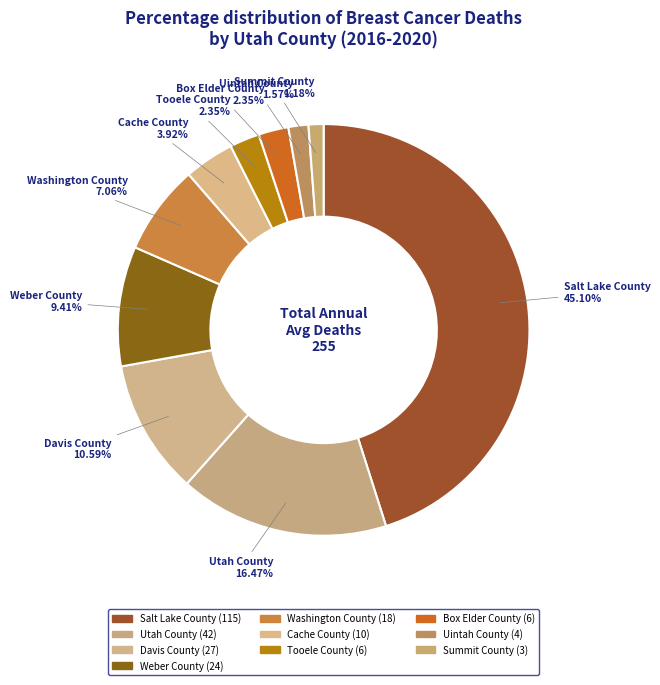

Is there any slice that represents more than half of the pie?

No